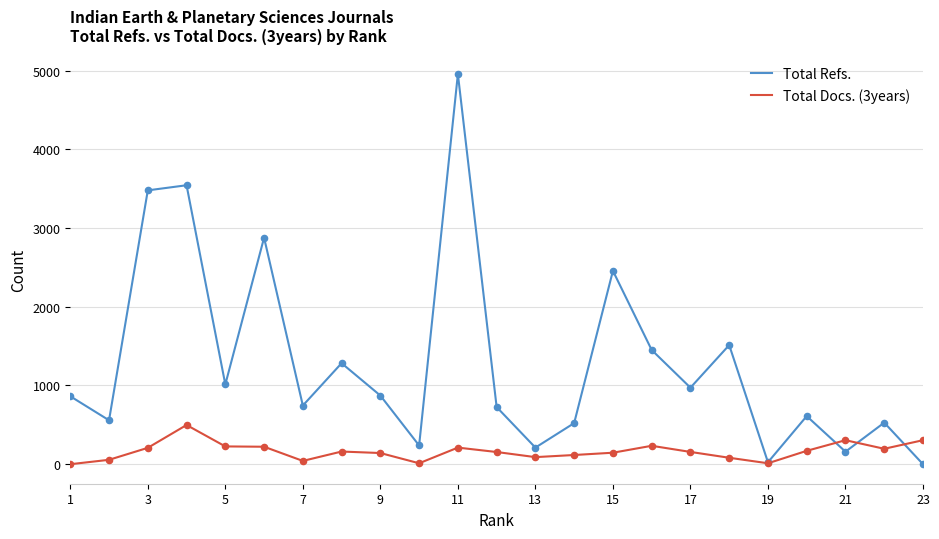

What is the greatest value displayed?

4955